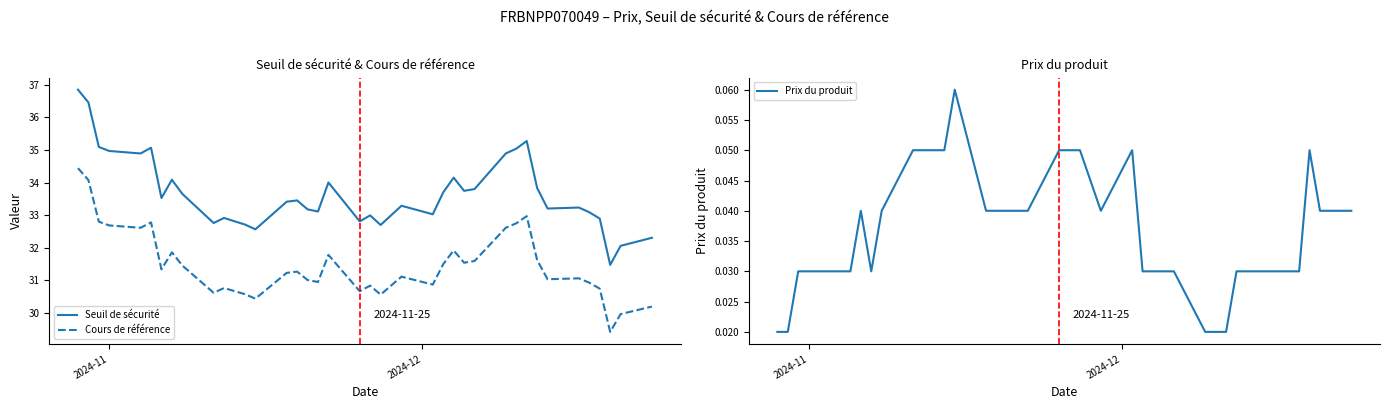

What is the minimum value for Cours de référence?

29.4